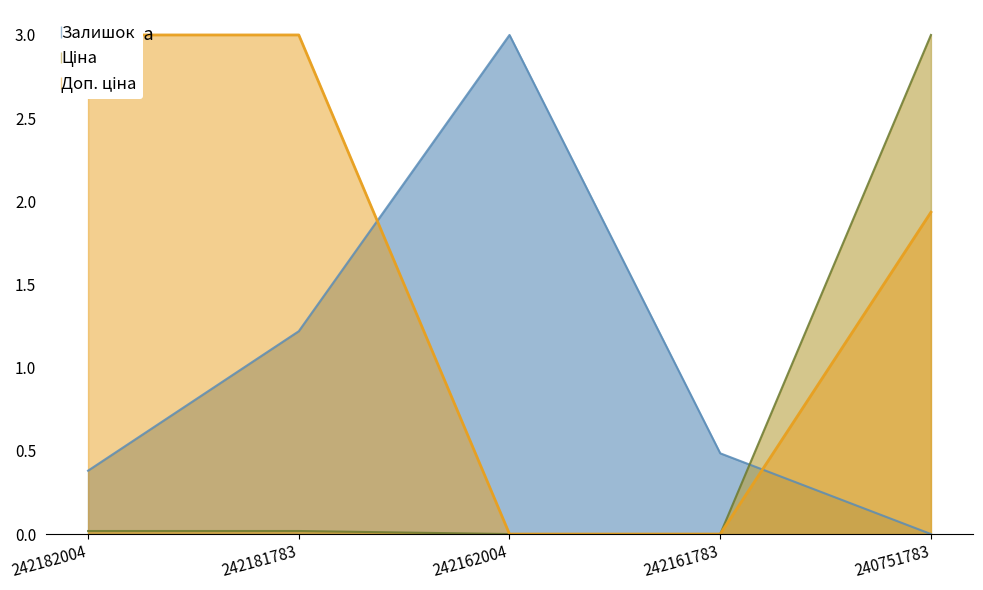

At which label does Залишок reach its peak?

242162004